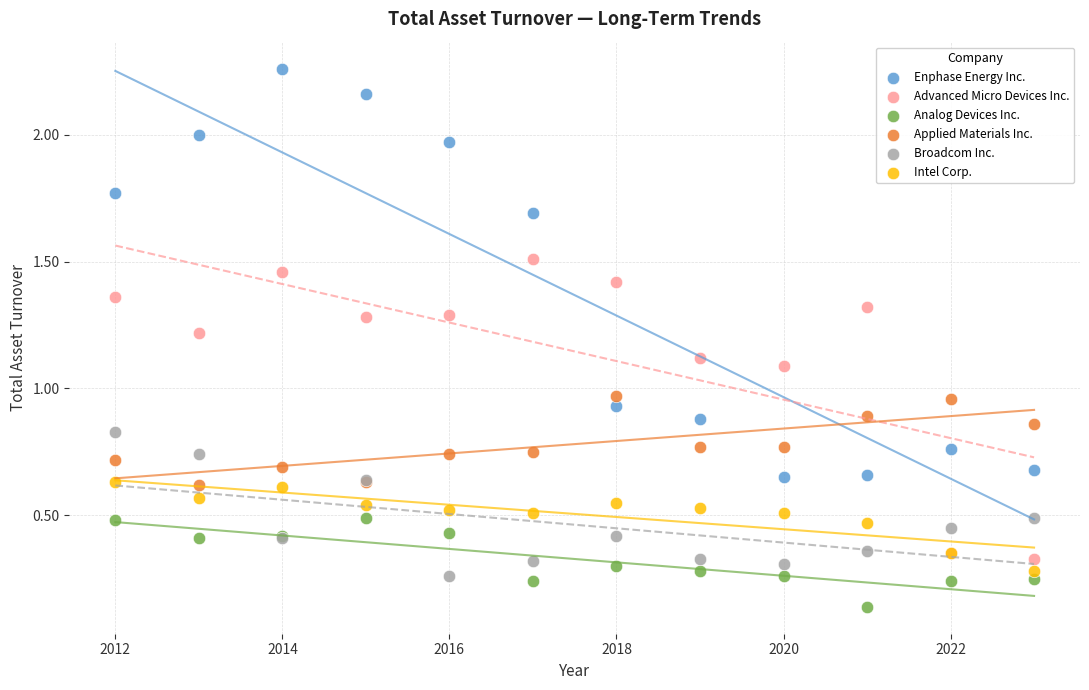

Which series has the largest Y range (max minus min)?

Enphase Energy Inc.